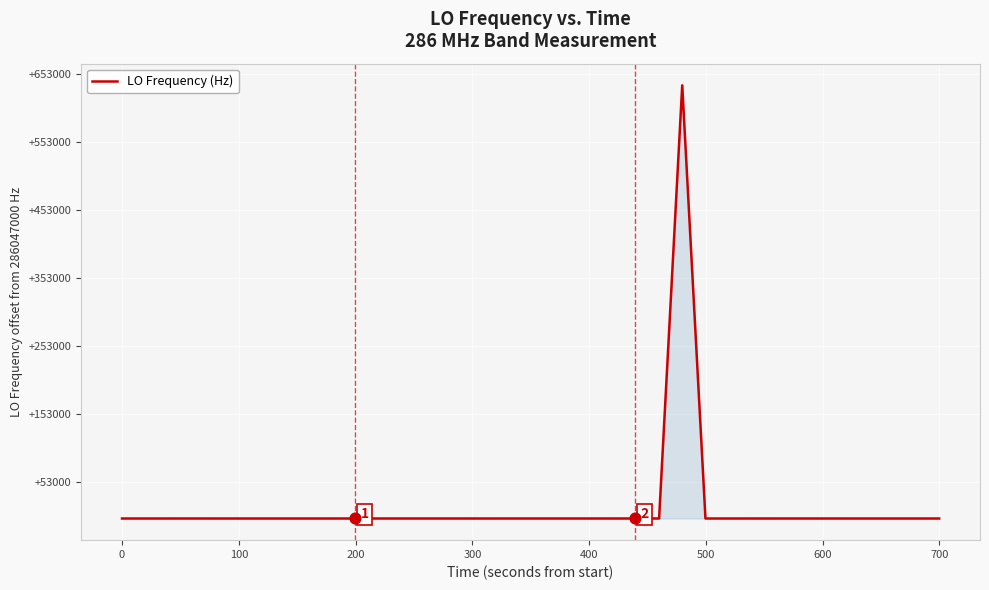

Is this an area chart (filled region under the line)?

Yes